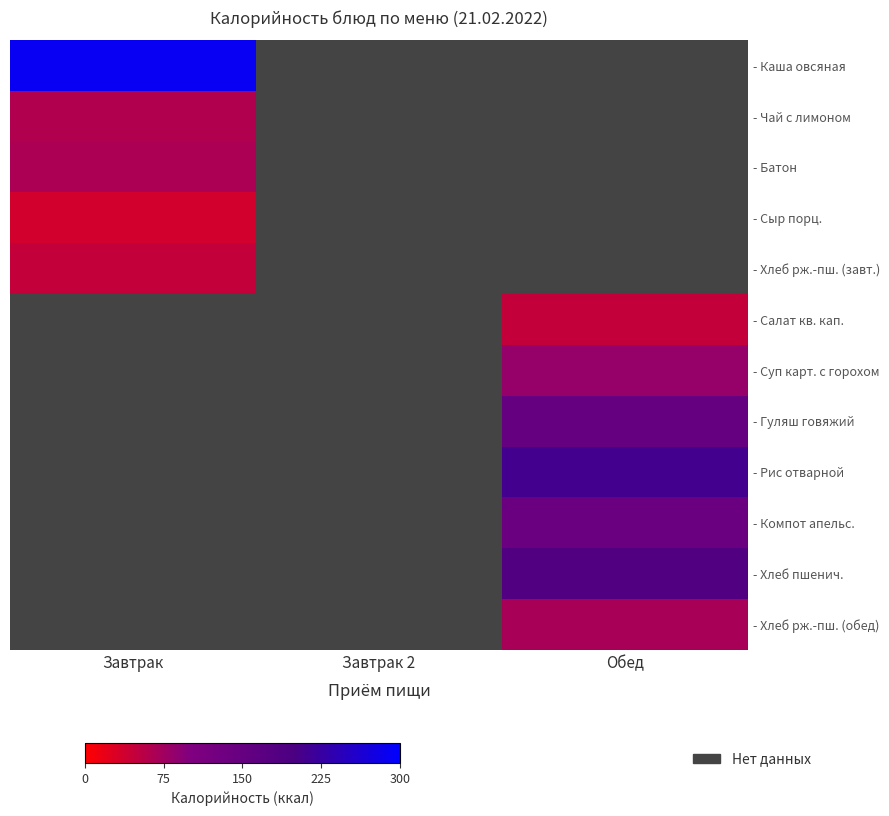

True or false: - Каша овсяная has a value of 290.0 at Завтрак.

True